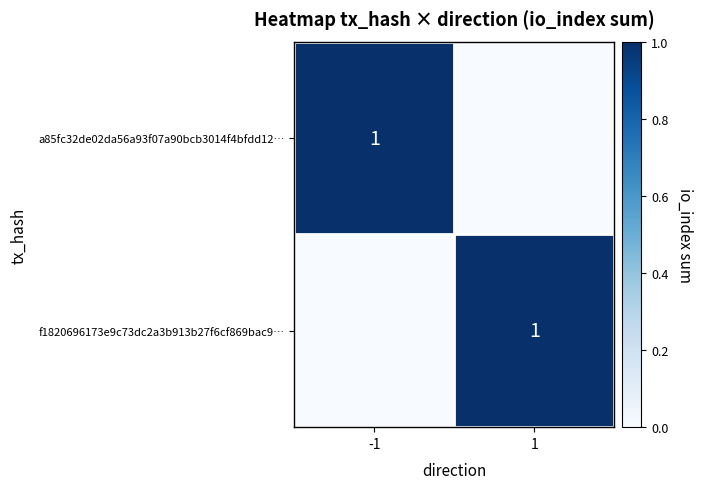

The value of a85fc32de02da56a93f07a90bcb3014f4bfdd12… at -1 is 1. True or false?

True